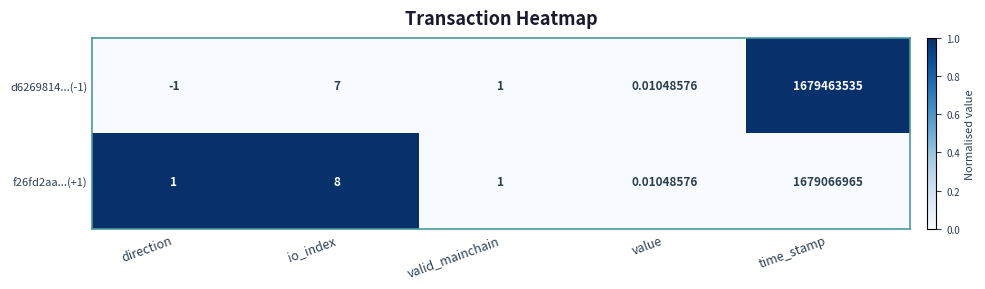

Which series has the largest total across all categories?

d6269814...(-1)